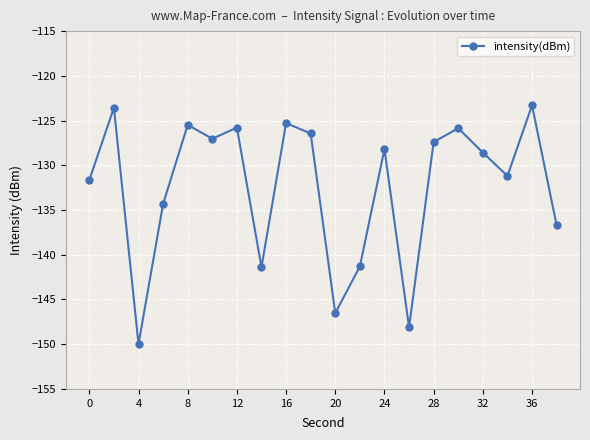

Count the number of categories in the chart.

20